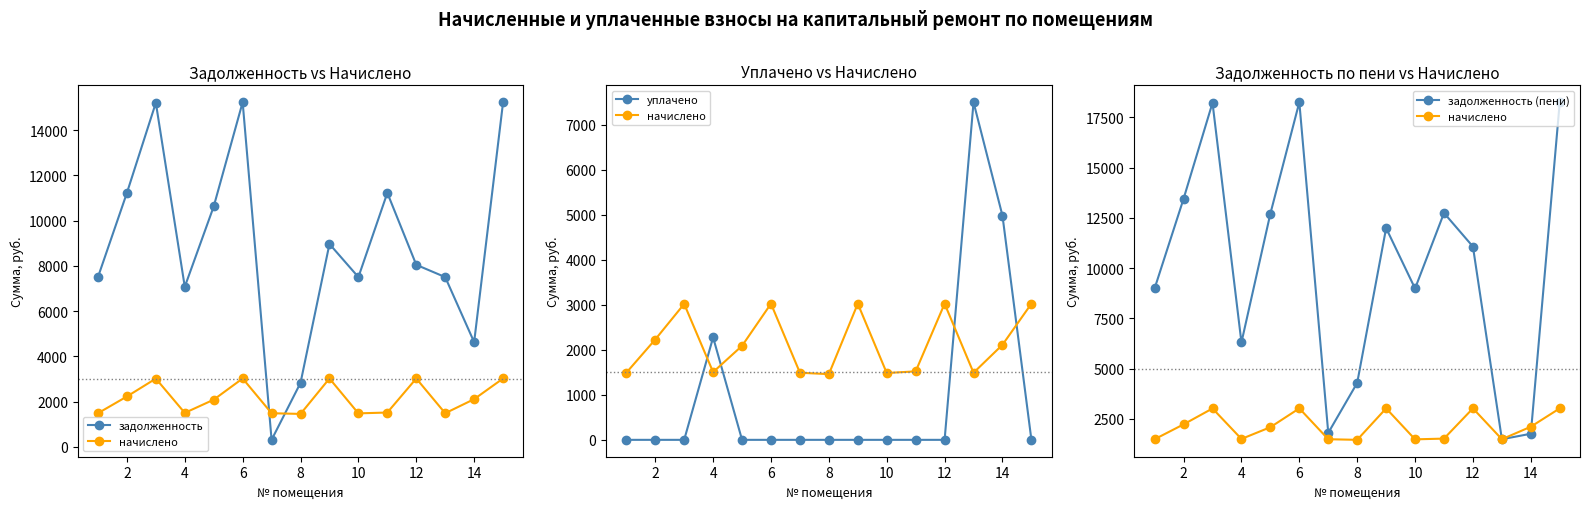

At 14, list the series in order from largest to smallest.

уплачено, задолженность, начислено, задолженность (пени)